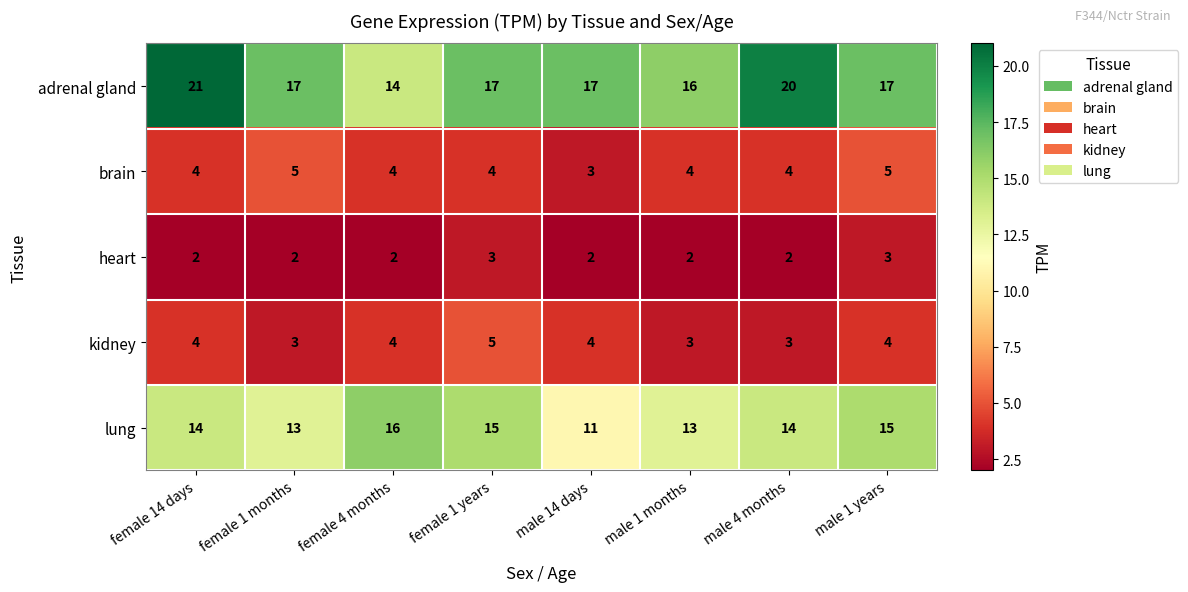

At which category is the sum across all series the highest?

female 14 days